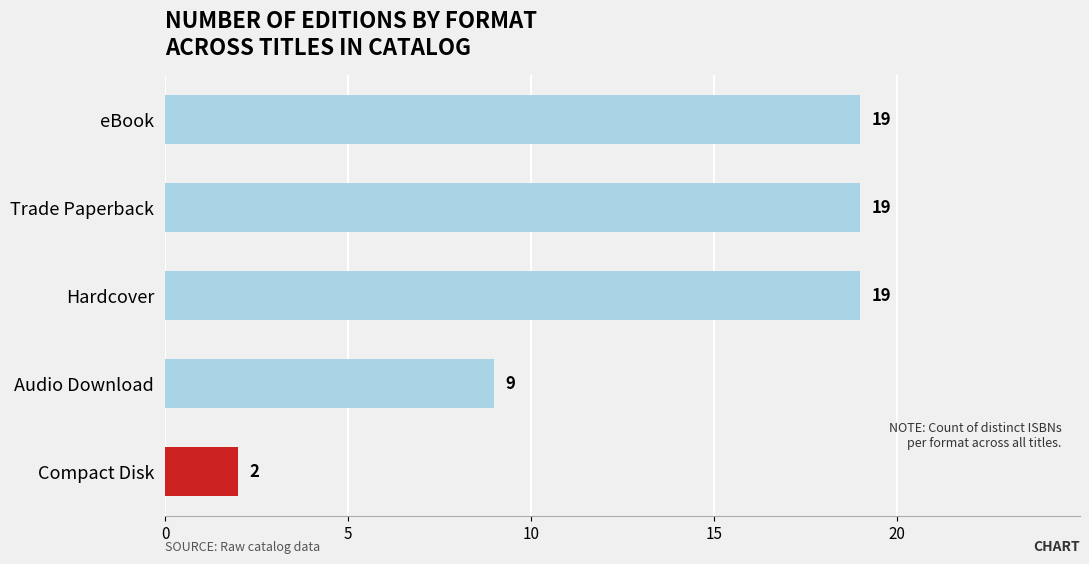

Reading top to bottom, transcribe all the data shown in this chart.

eBook=19	Trade Paperback=19	Hardcover=19	Audio Download=9	Compact Disk=2